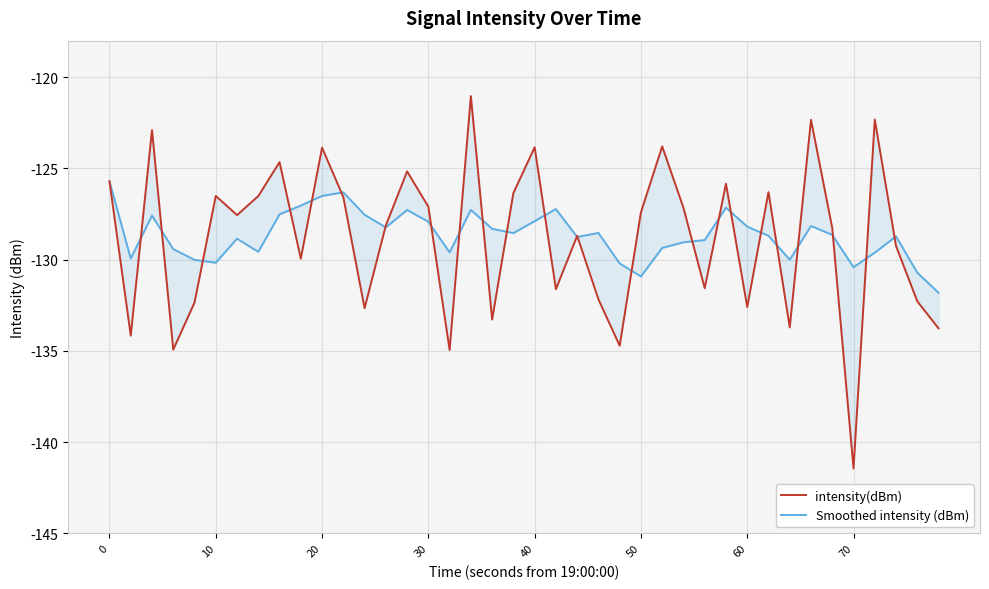

True or false: Smoothed intensity (dBm) has more than 2 interior local peaks.

True